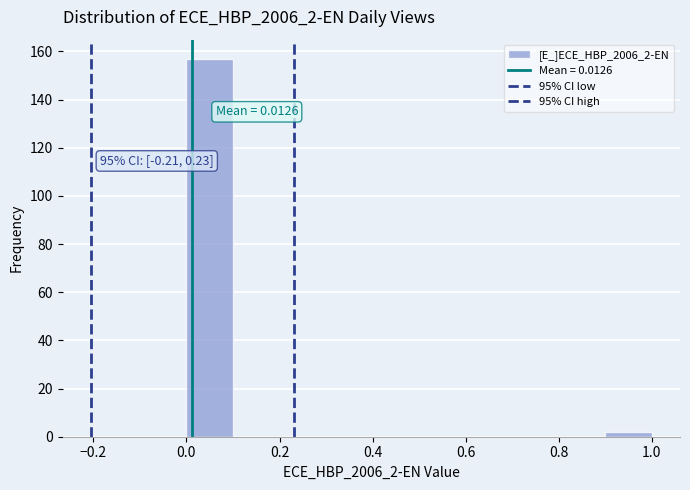

Over which range of the x-axis is the bar tallest?

0.0 to 0.1